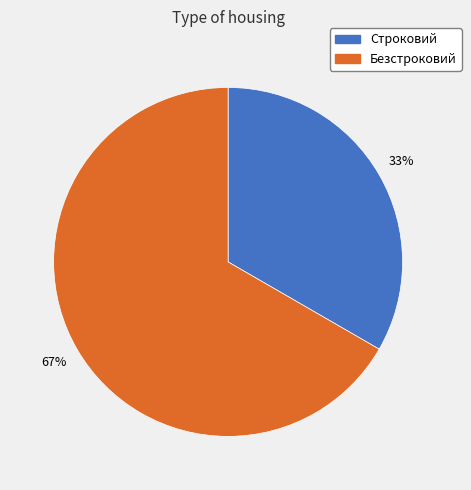

To the nearest percent, what is the combined percentage of Строковий and Безстроковий?

100%